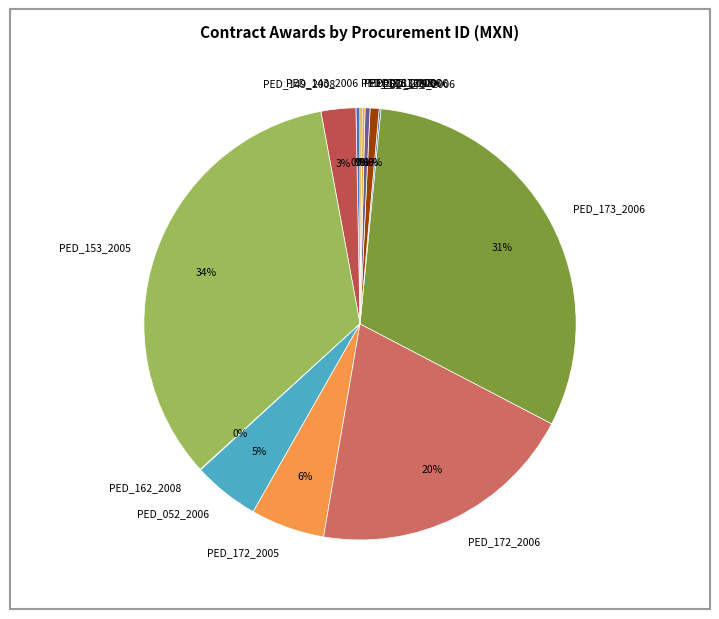

To the nearest percent, what percentage of the pie is PED_153_2005?

34%